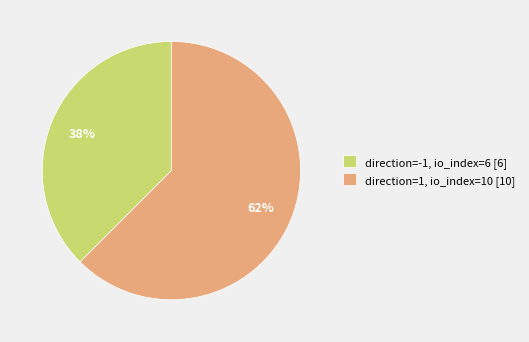

Do direction=1, io_index=10 [10] and direction=-1, io_index=6 [6] together represent more than half of the pie?

Yes